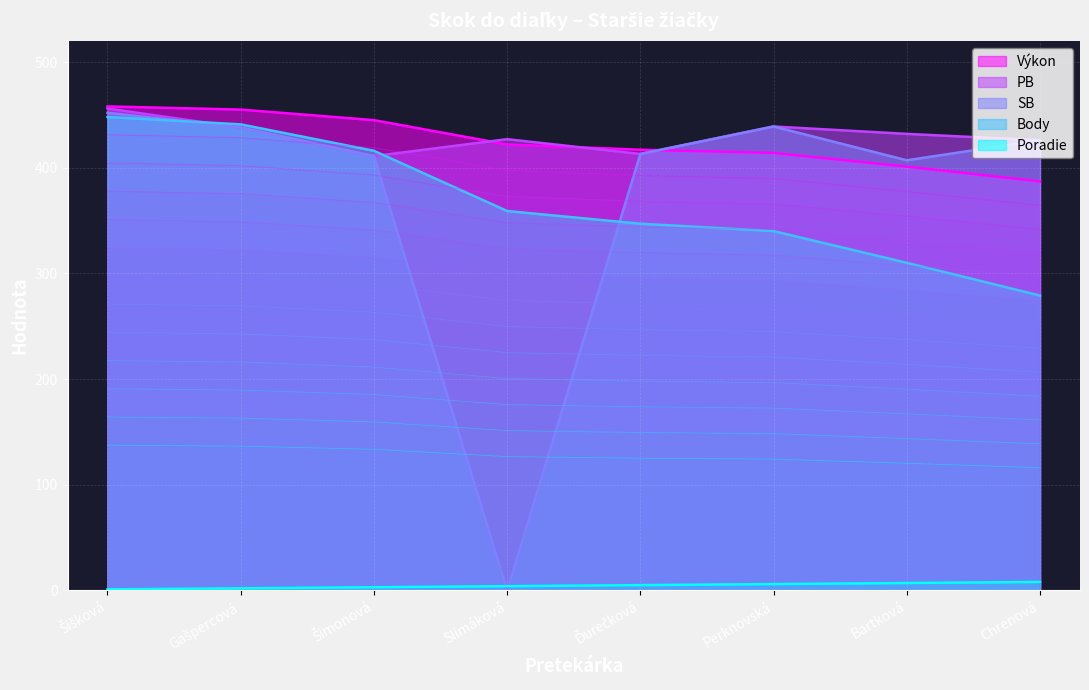

True or false: PB and Body intersect in this chart.

True